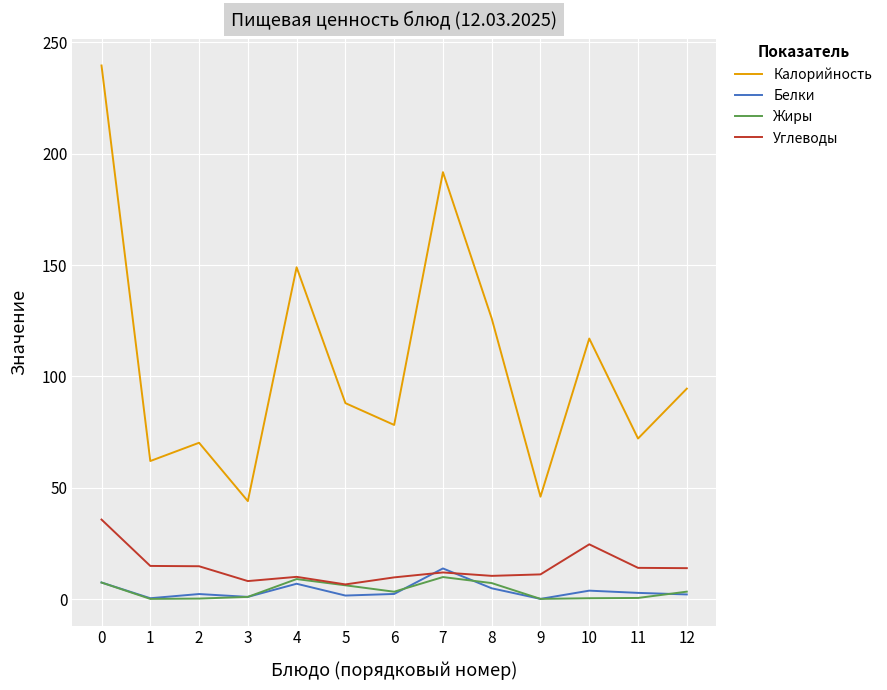

Rank the series by their maximum value, from highest to lowest.

Калорийность, Углеводы, Белки, Жиры